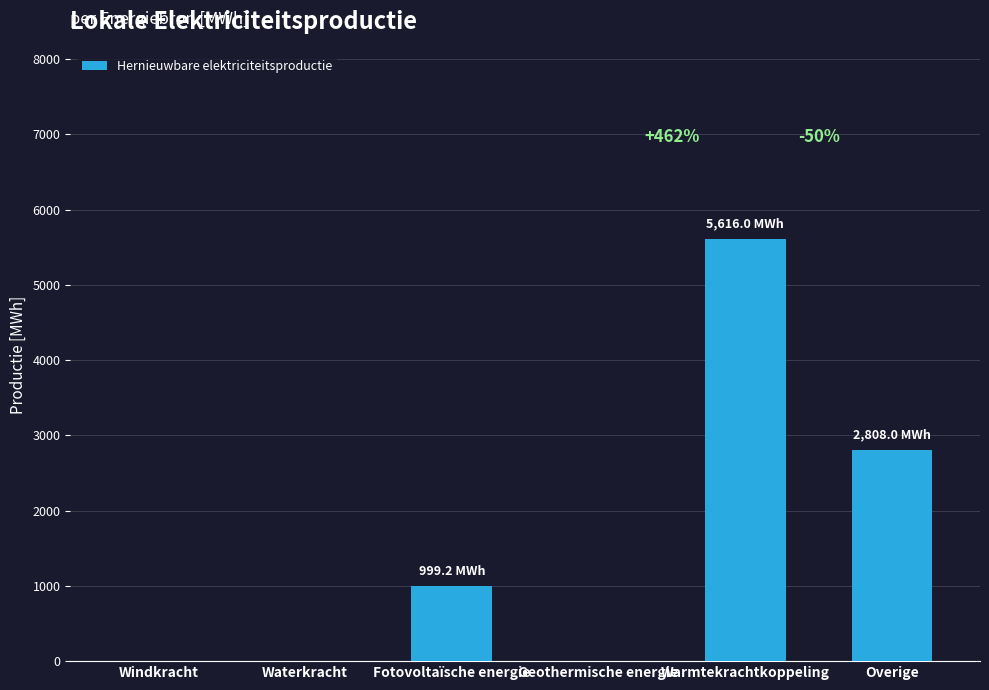

Are the bars grouped side by side (vs. stacked)?

No